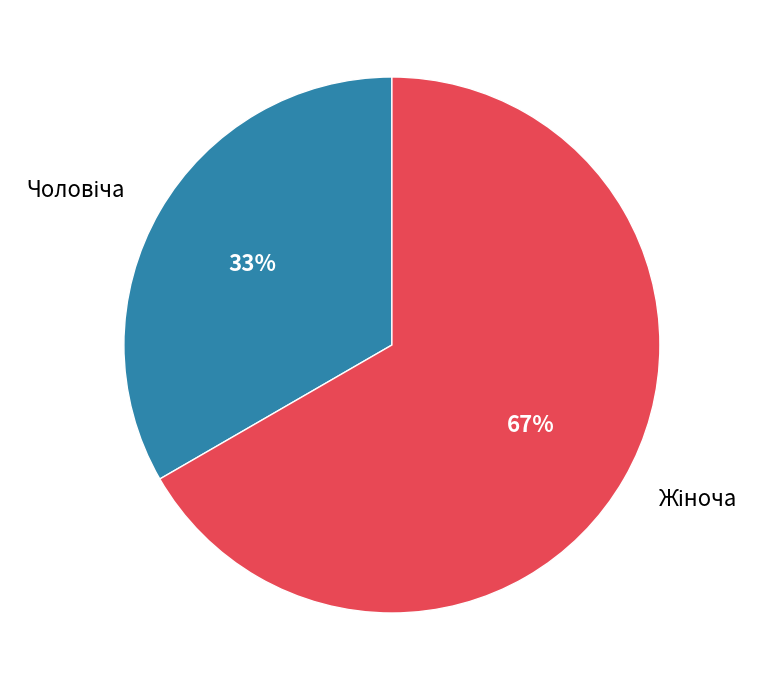

Does any single category account for the majority?

Yes